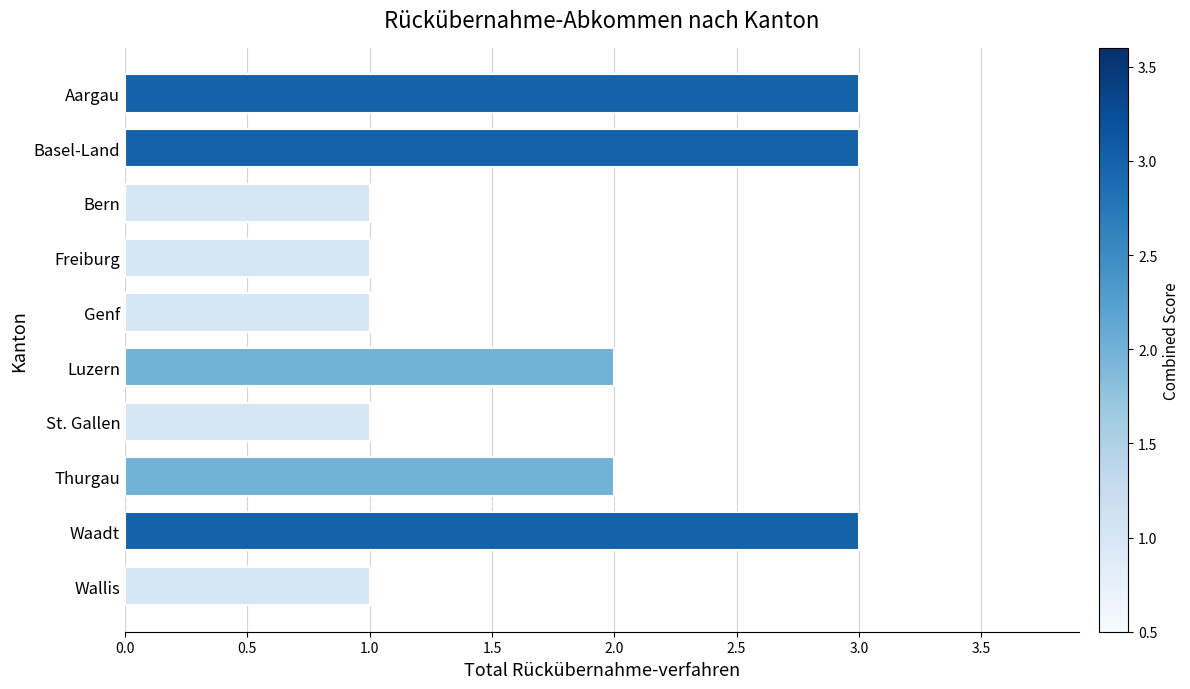

Reading top to bottom, list all the values displayed in this chart.

Aargau=3	Basel-Land=3	Bern=1	Freiburg=1	Genf=1	Luzern=2	St. Gallen=1	Thurgau=2	Waadt=3	Wallis=1